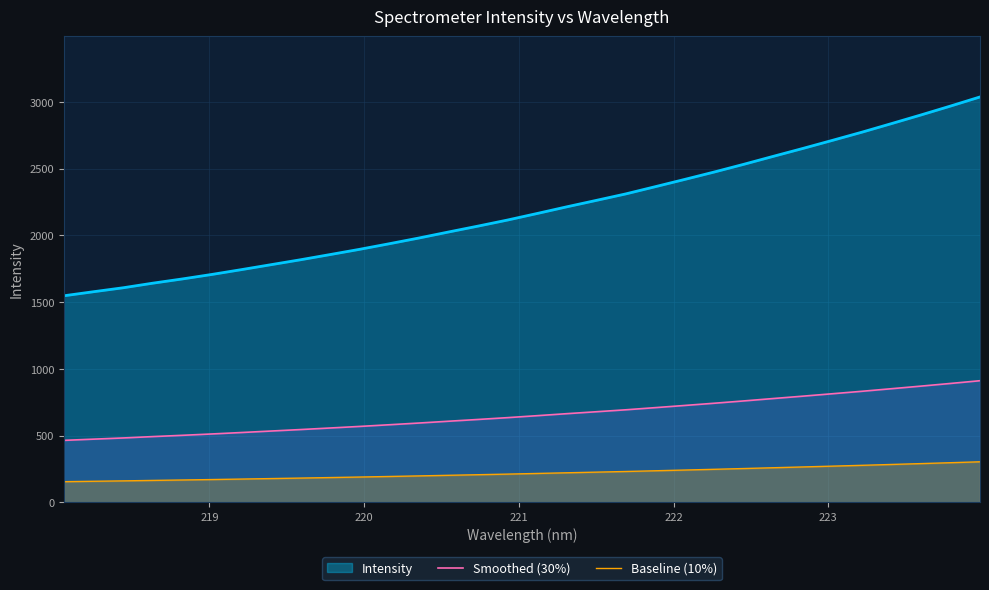

What are all the series names shown in the legend?

Intensity, Smoothed (30%), Baseline (10%)